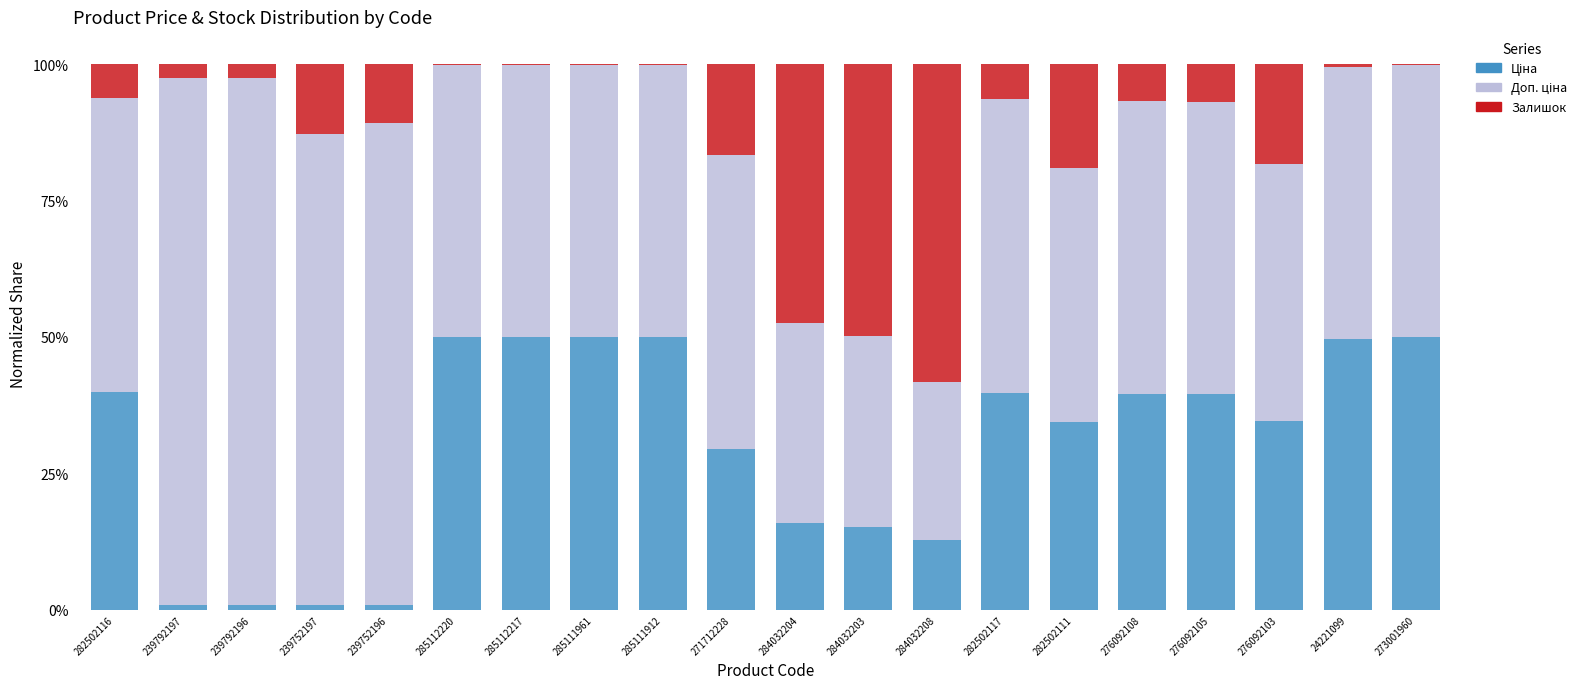

What is the total value across all series at 284032204?

100.0